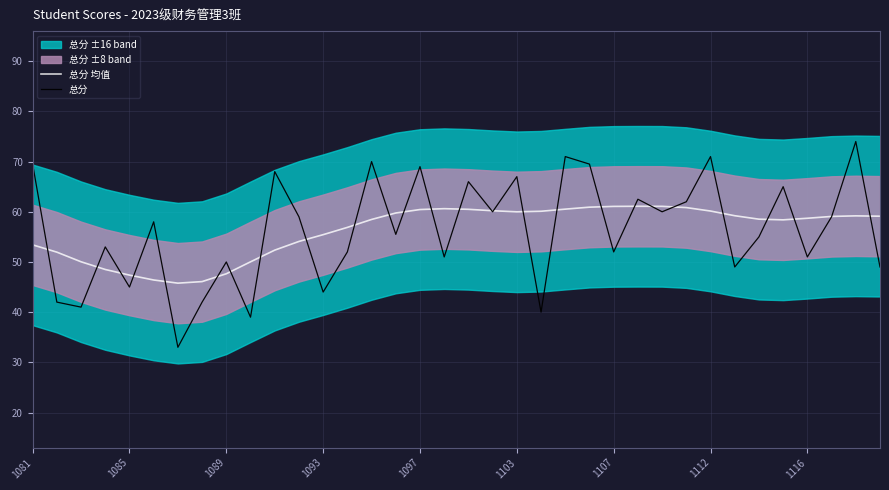

What is the value of the 总分 均值 point at the 9th from the left?

47.6